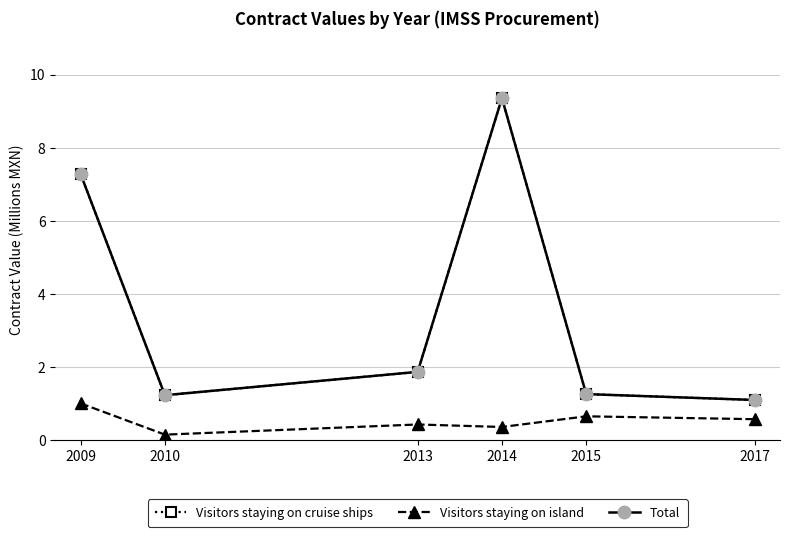

Which series has the widest spread of values?

Visitors staying on cruise ships